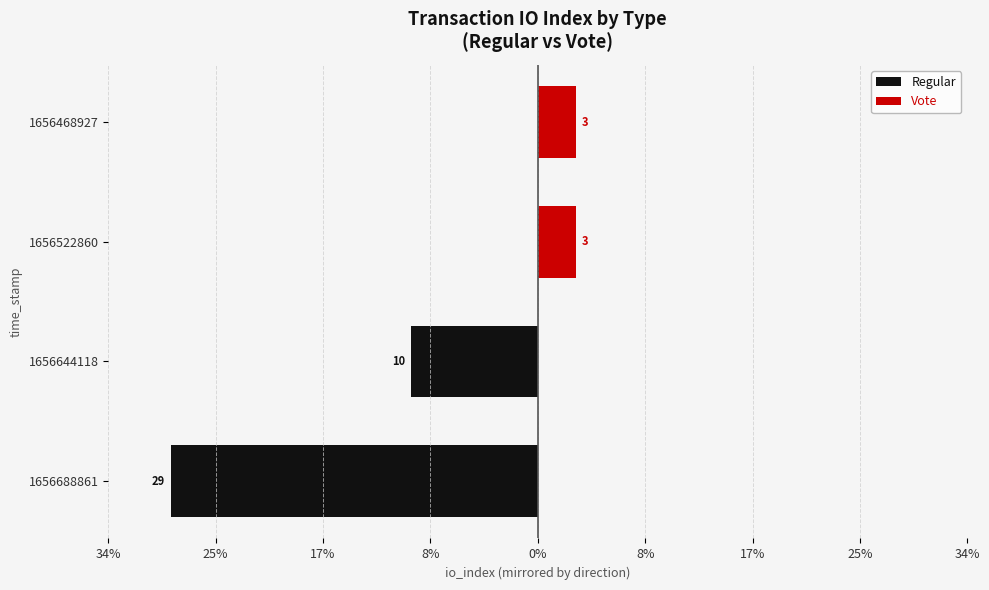

How many Regular values are between -29 and -10?

2